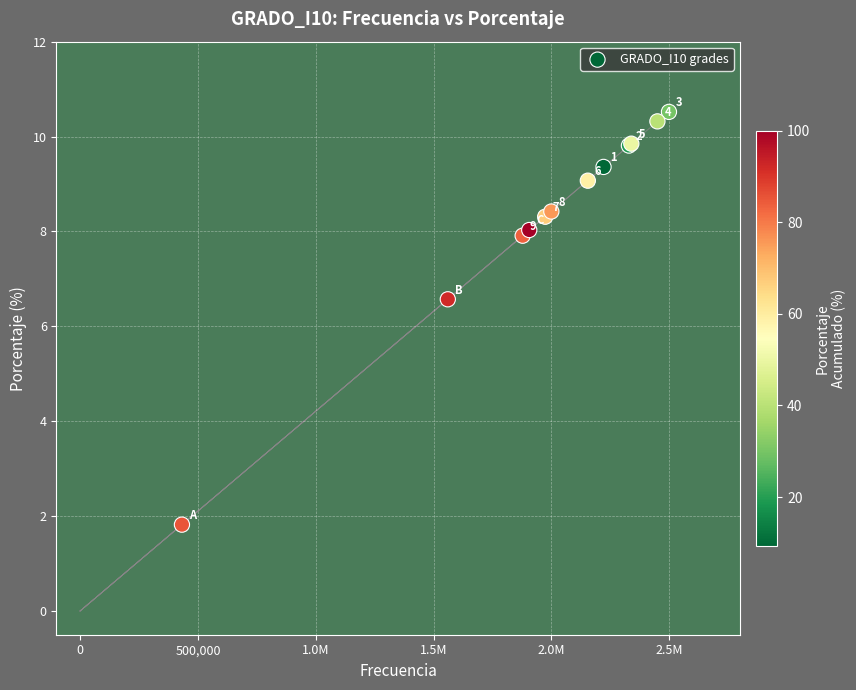

What Y value in the scatter plot is closest to 6?

6.6